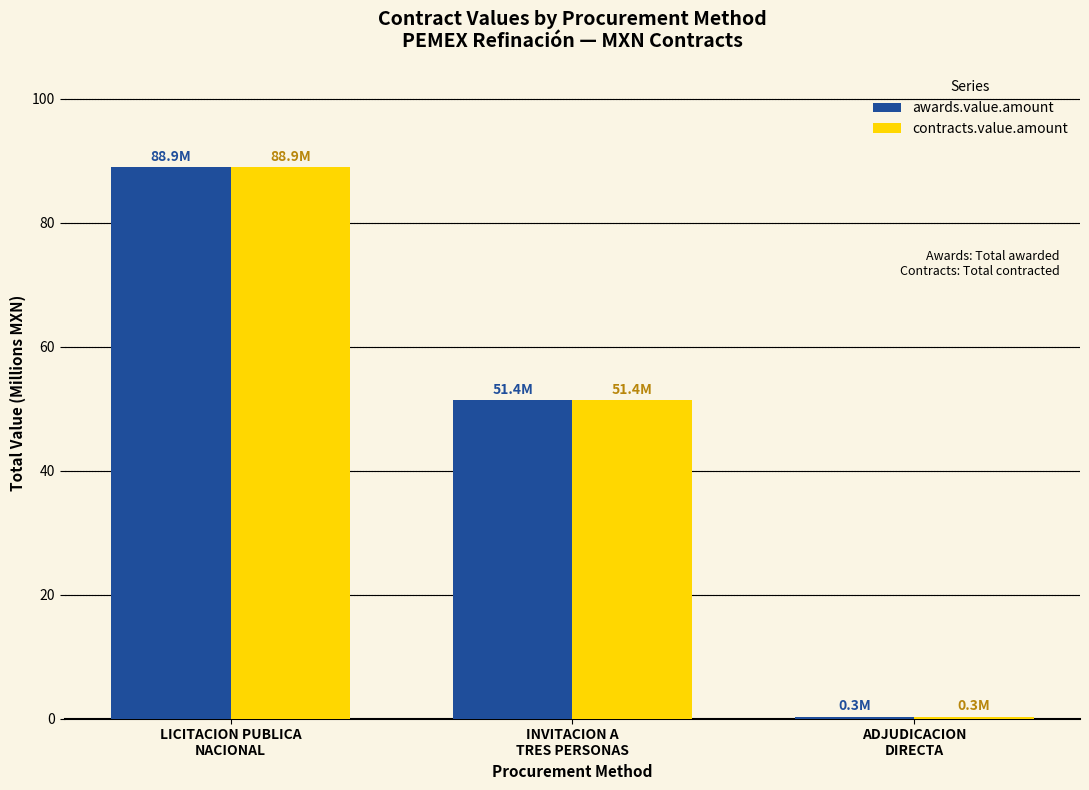

Is it true that contracts.value.amount equals 88.9 at LICITACION PUBLICA
NACIONAL?

True